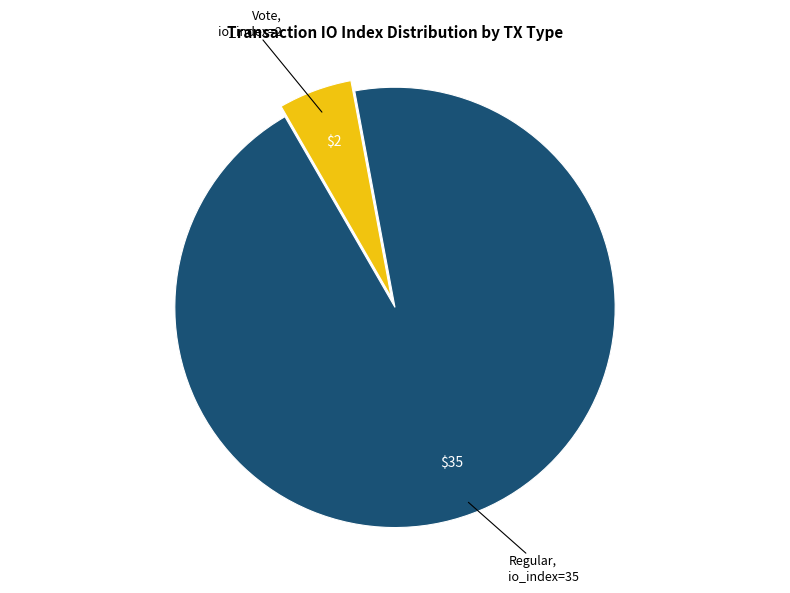

Is there a majority slice in this chart?

Yes